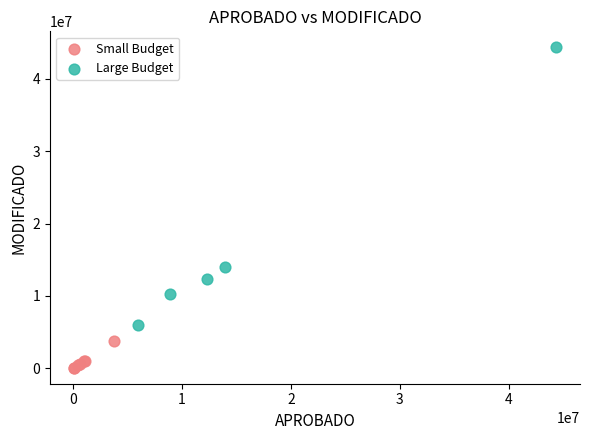

Which series has the largest Y range (max minus min)?

Large Budget